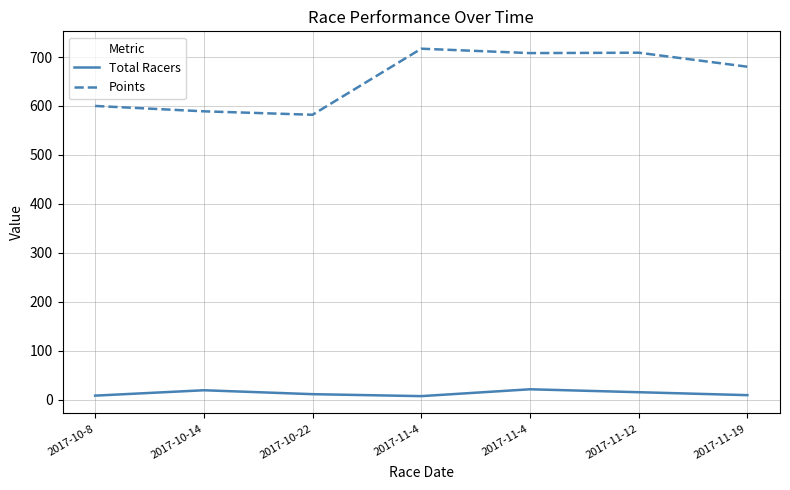

What are all the series names shown in the legend?

Total Racers, Points